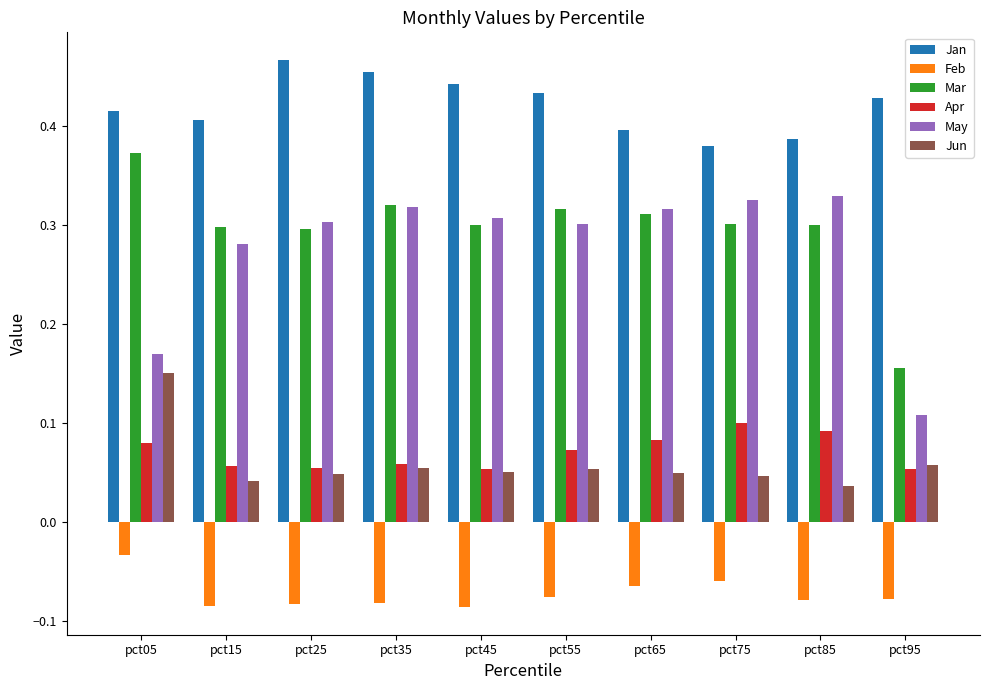

Rank the series by their maximum value, from highest to lowest.

Jan, Mar, May, Jun, Apr, Feb